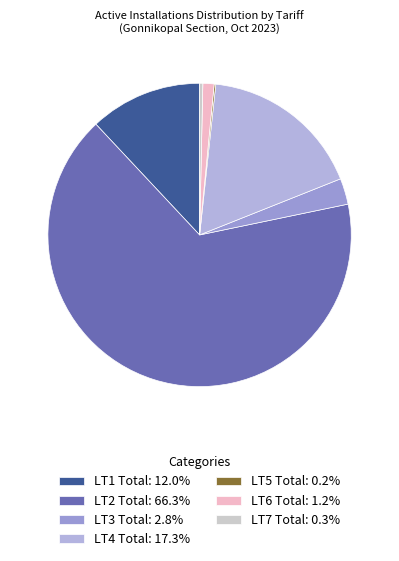

To the nearest percent, what portion does LT1 Total represent?

12%